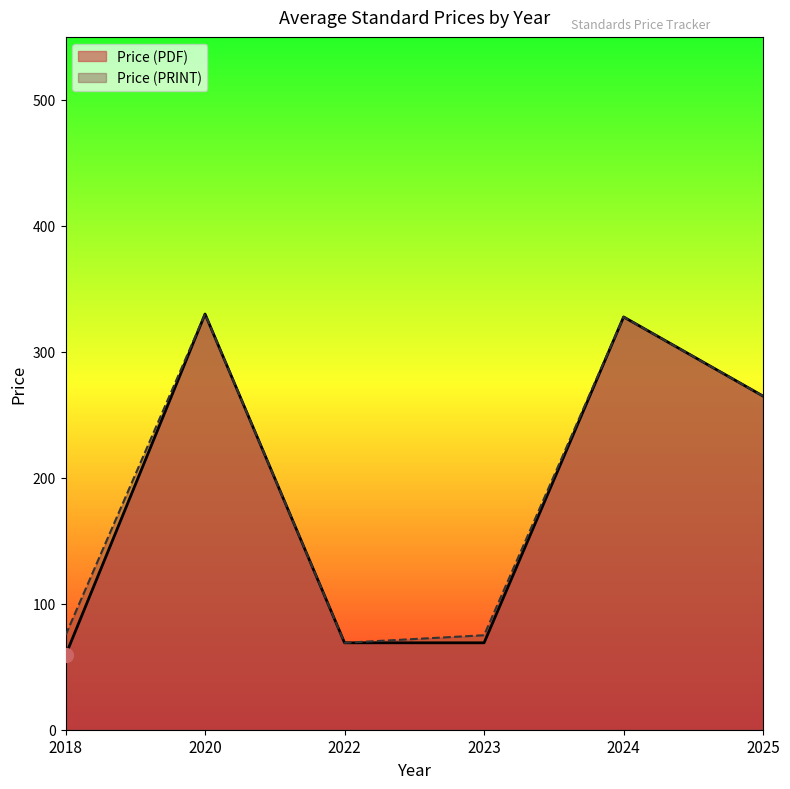

True or false: Price (PDF) and Price (PRINT) cross at least once.

False